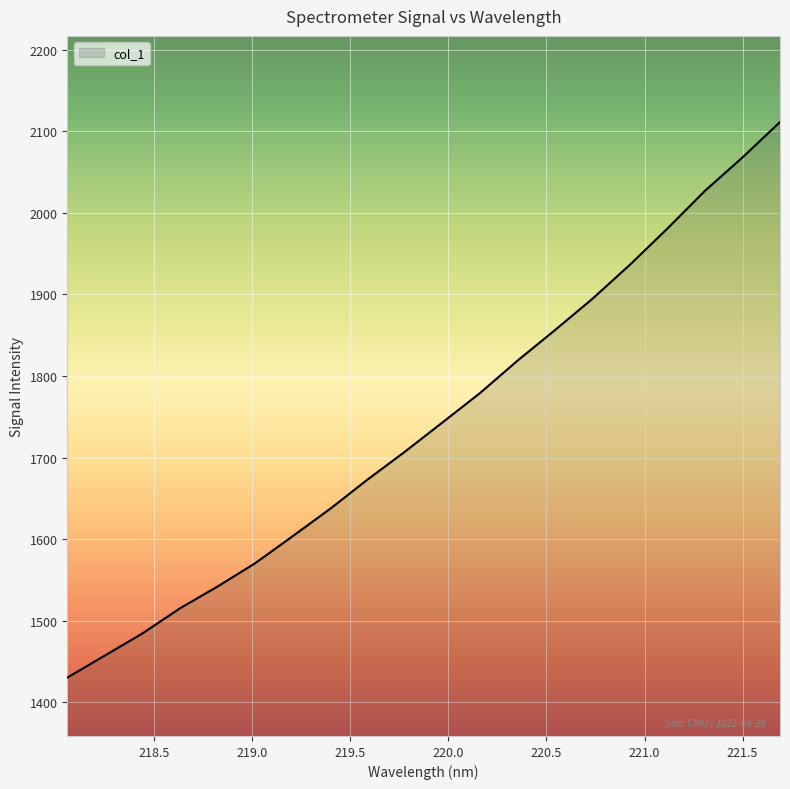

What is the difference between the maximum and minimum values?

681.0